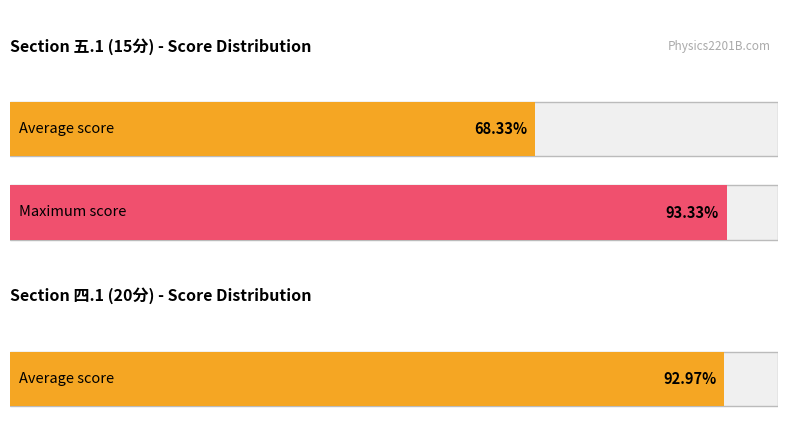

How many bars are there in each group?

2